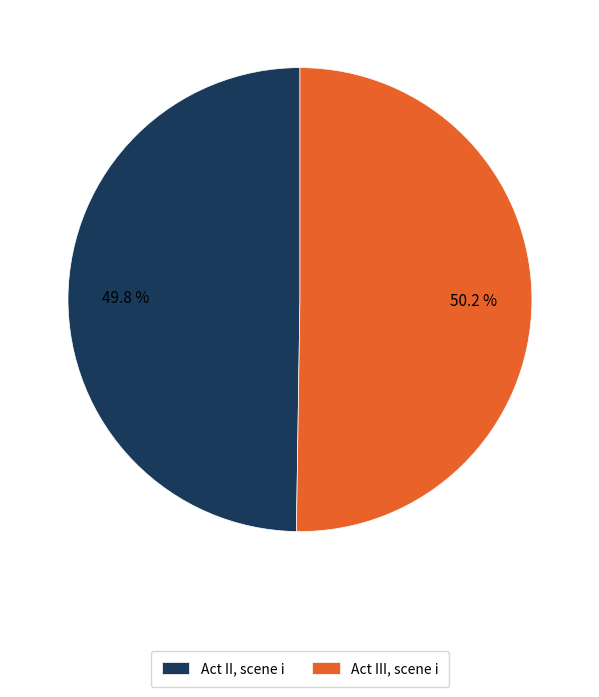

Count the number of slices in the pie.

2